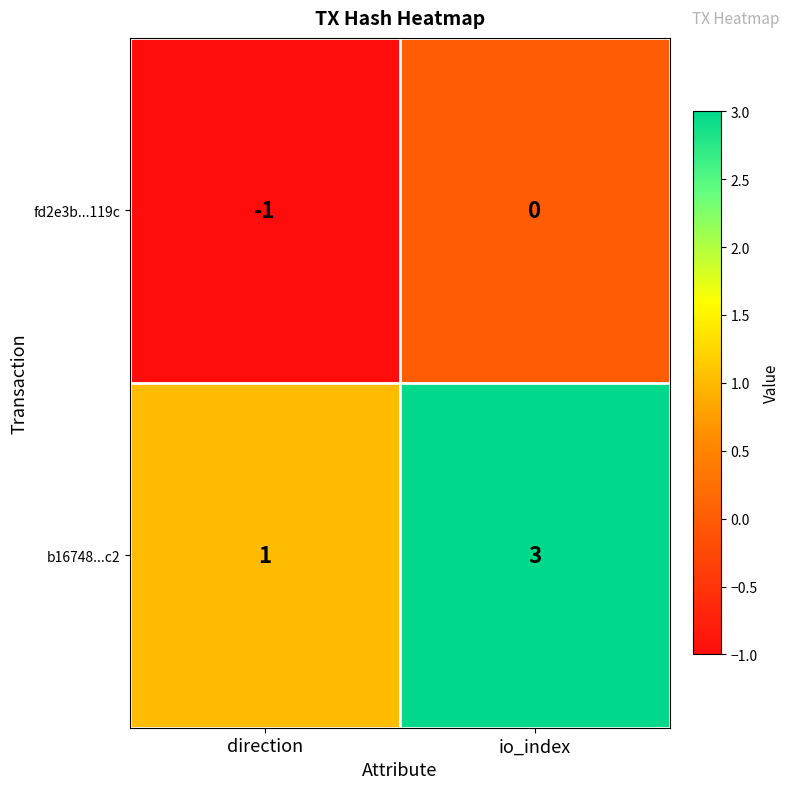

Reading right to left, list all the values displayed in this chart.

fd2e3b...119c: 0	-1
b16748...c2: 3	1